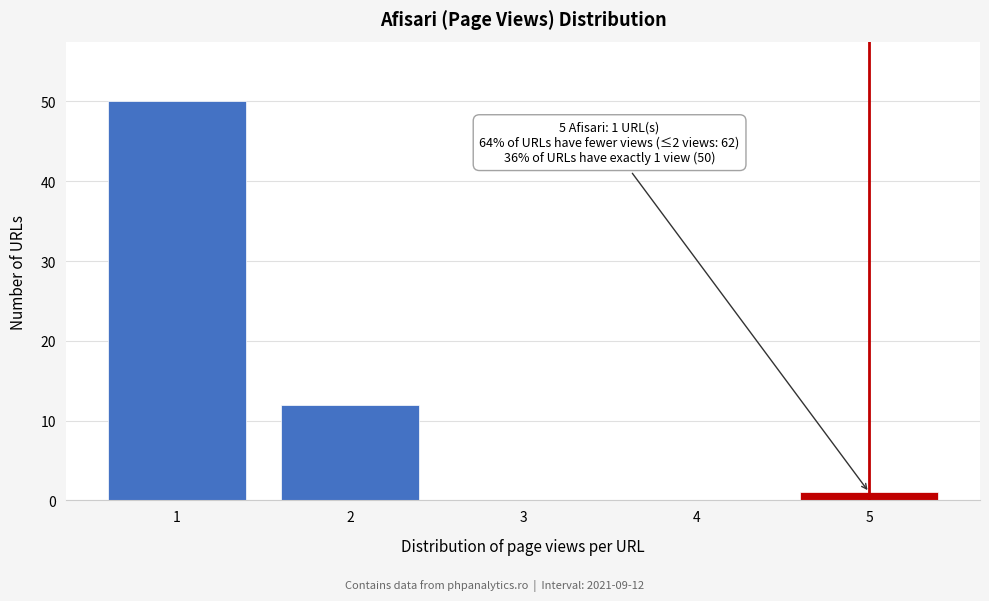

Reading left to right, list all the values displayed in this chart.

1=50	2=12	3=0	4=0	5=1